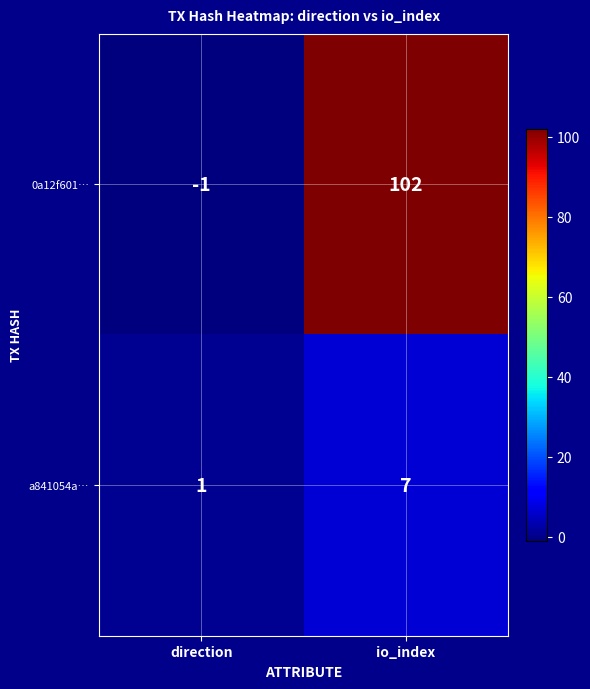

What is the difference between the maximum and minimum values in the a841054a… series?

6